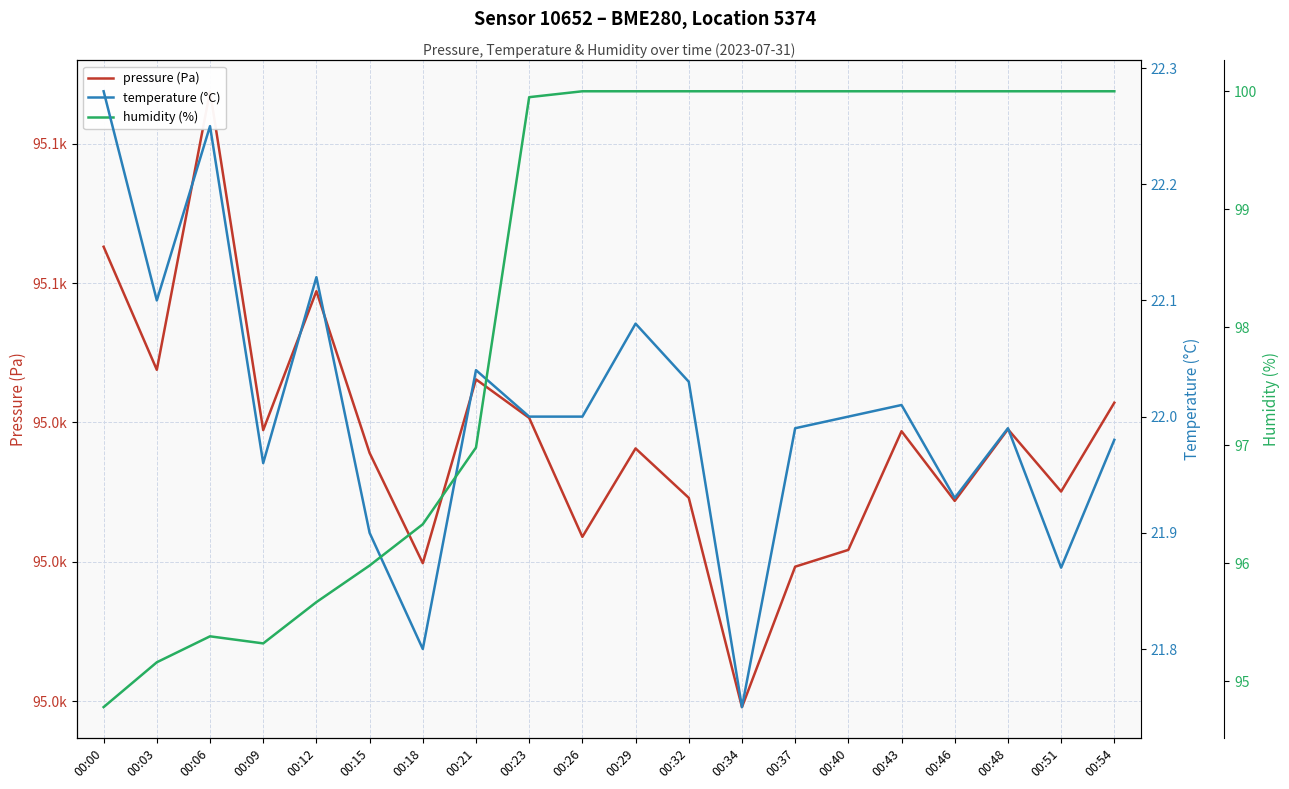

What is the value of the temperature (°C) point at the 1st from the left?

22.3